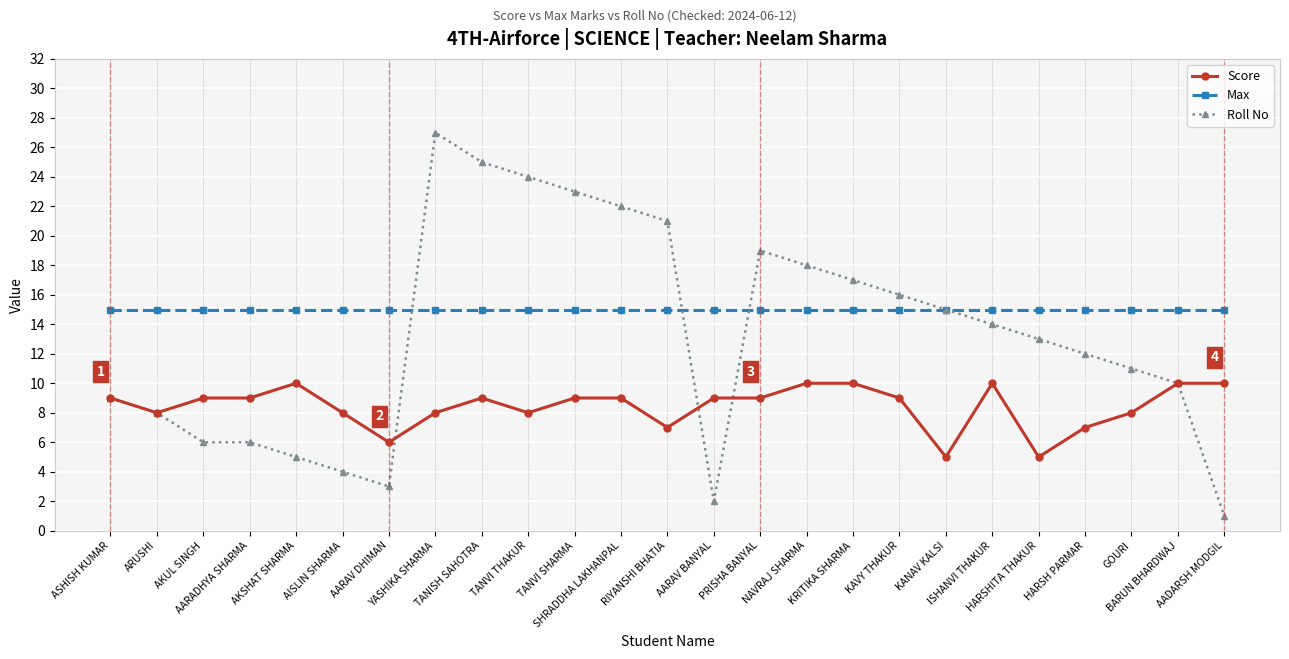

What is the sum of all Score values?

211